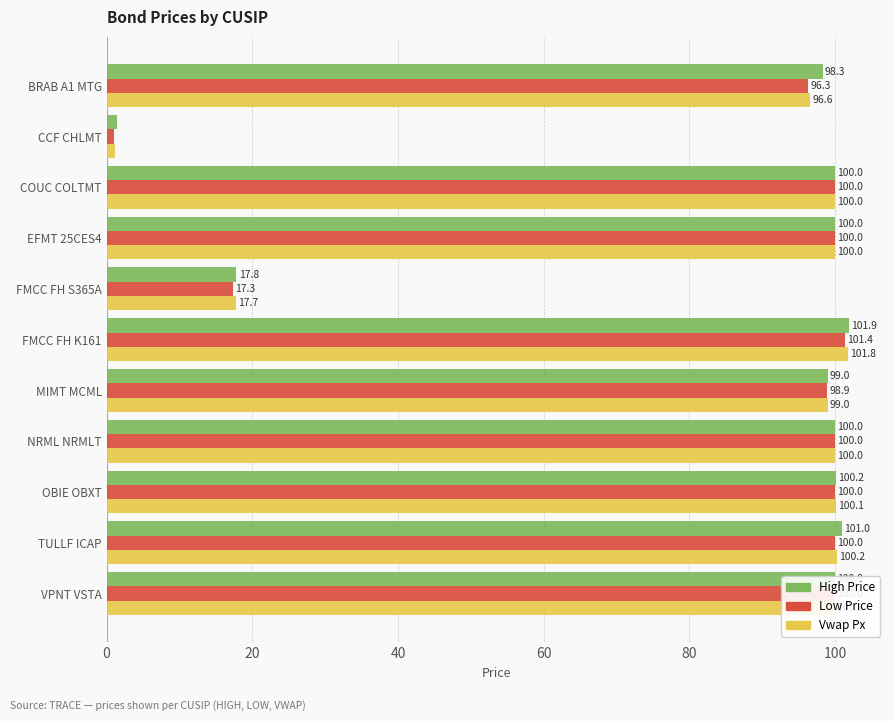

What is the total value across all series at VPNT VSTA?

300.0